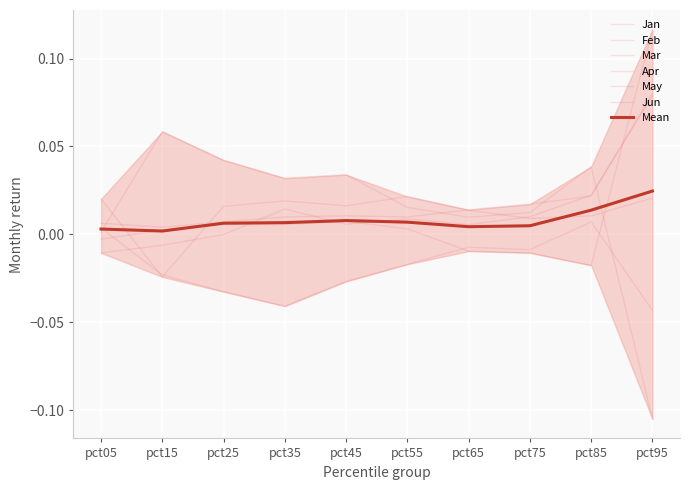

In May, how many points are higher than both neighbors (excluding endpoints)?

1